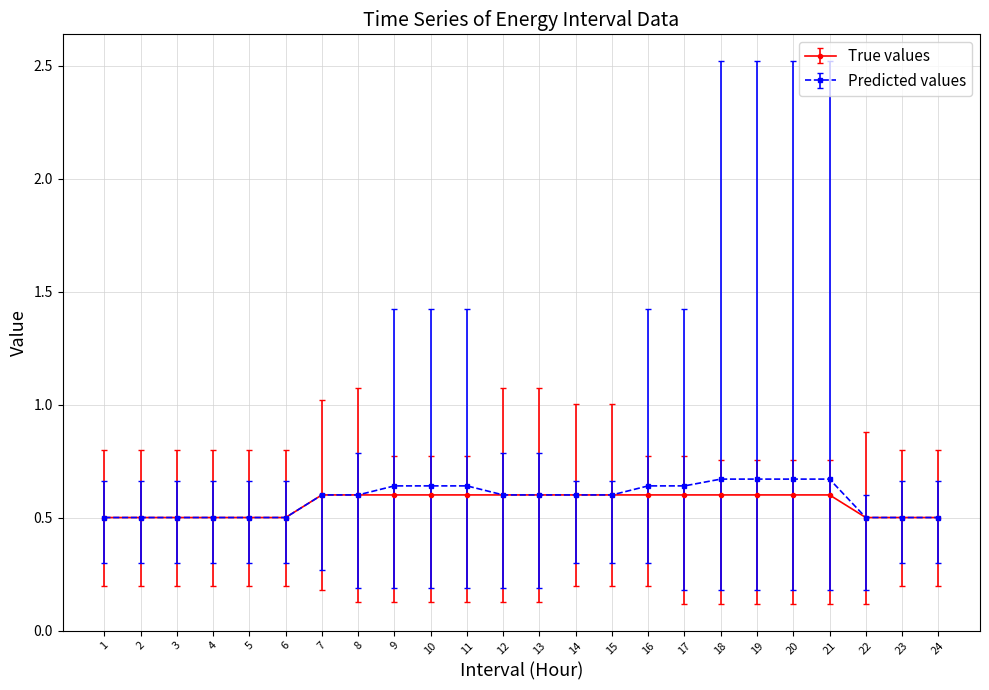

At how many categories does at least one series exceed 0?

24